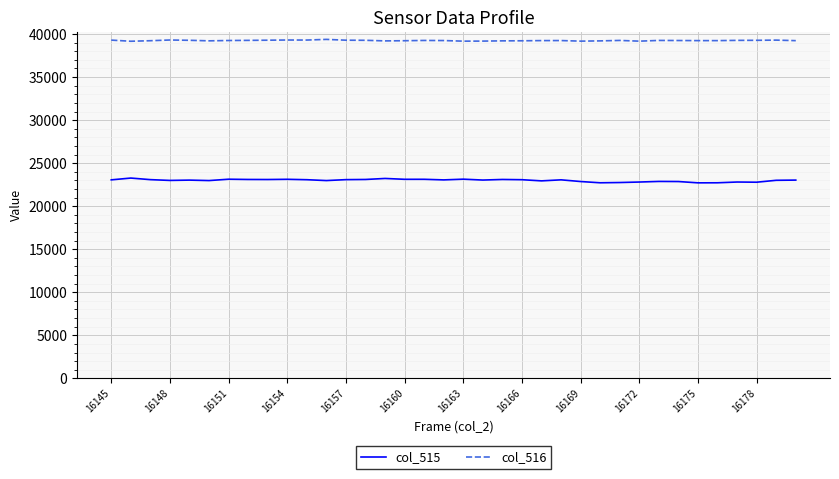

Rank the series by their maximum value, from lowest to highest.

col_515, col_516